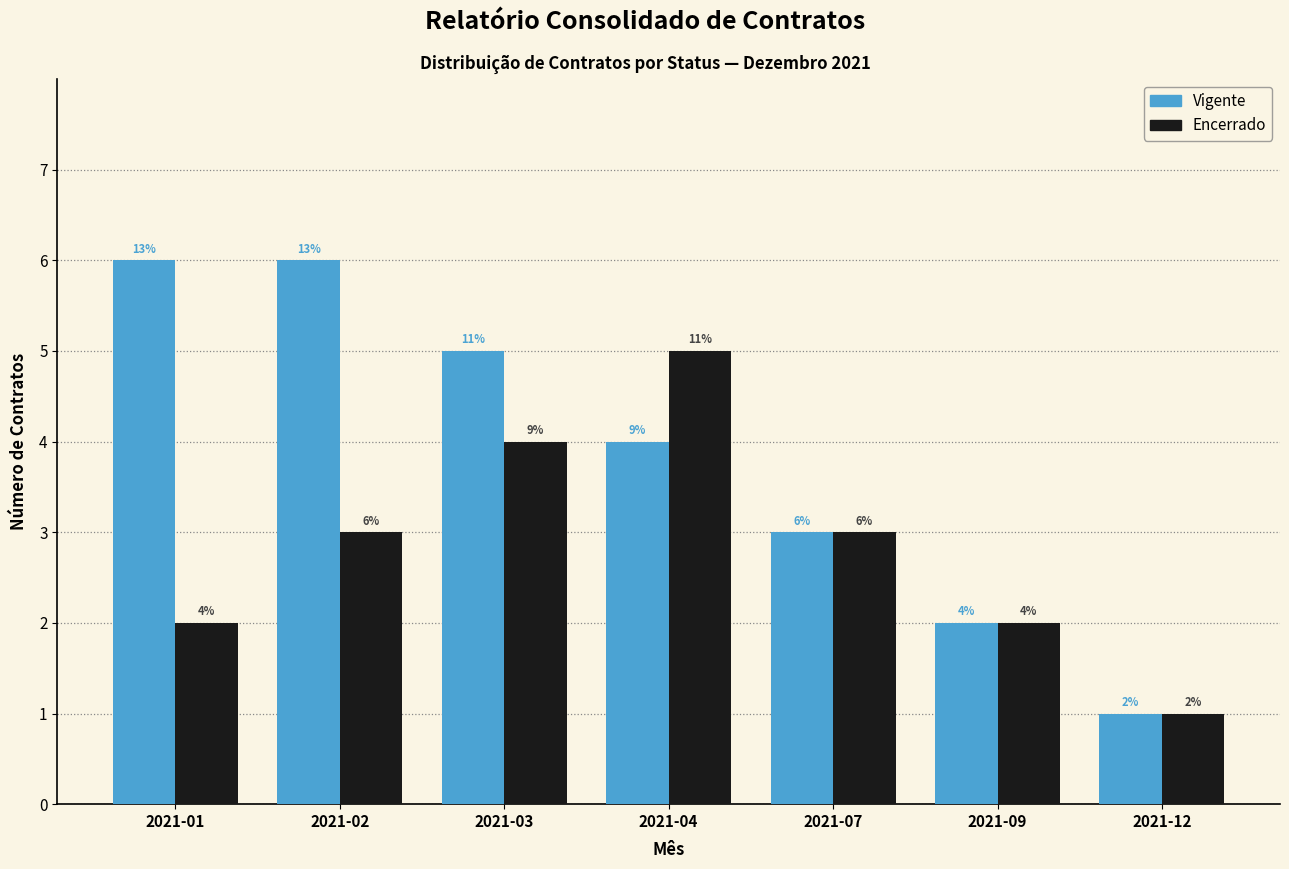

How many data points does each series have?

7